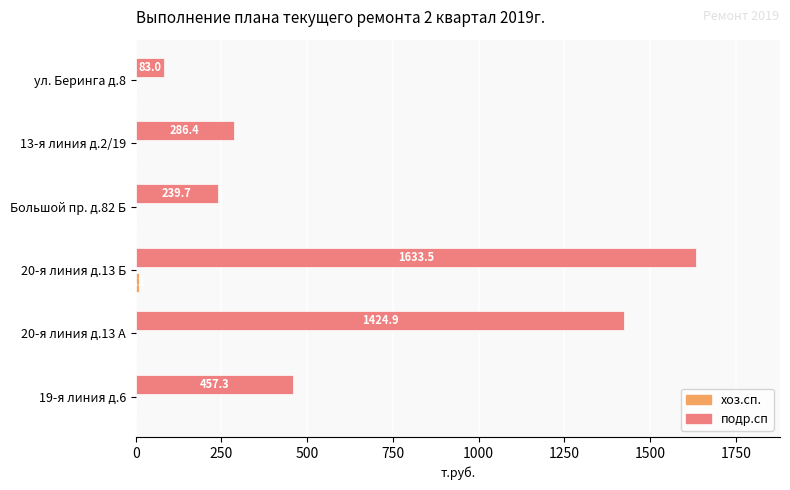

The подр.сп series shows 83.0 at ул. Беринга д.8. True or false?

True